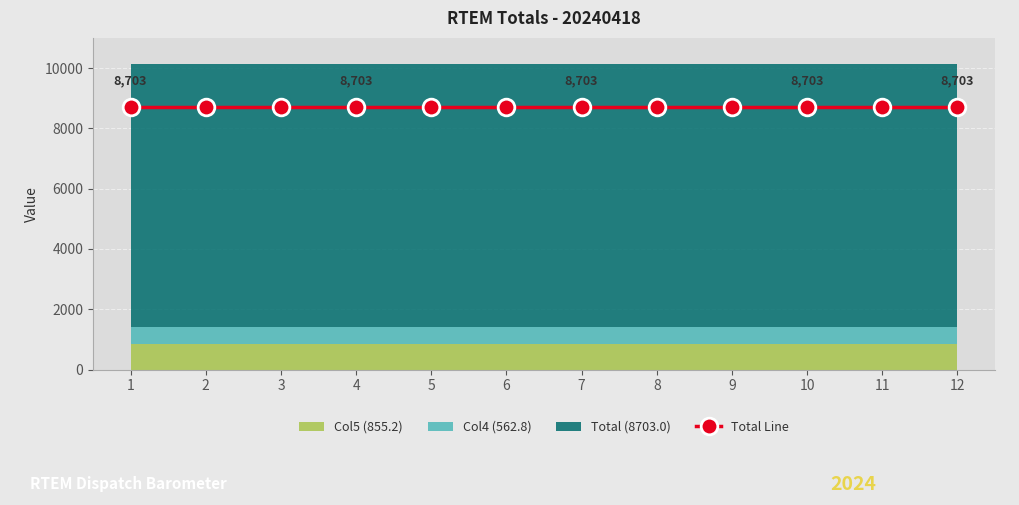

Which series has the largest range (max minus min)?

Total